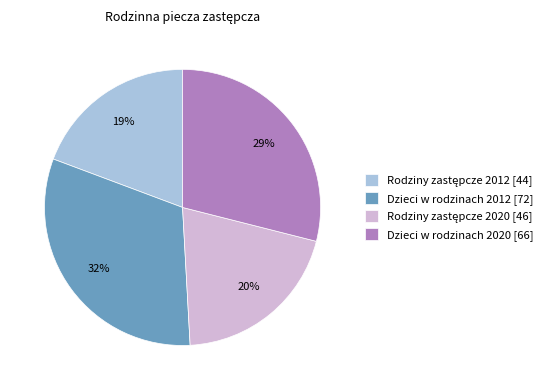

True or false: Dzieci w rodzinach 2012 [72] accounts for 32% of the total.

True